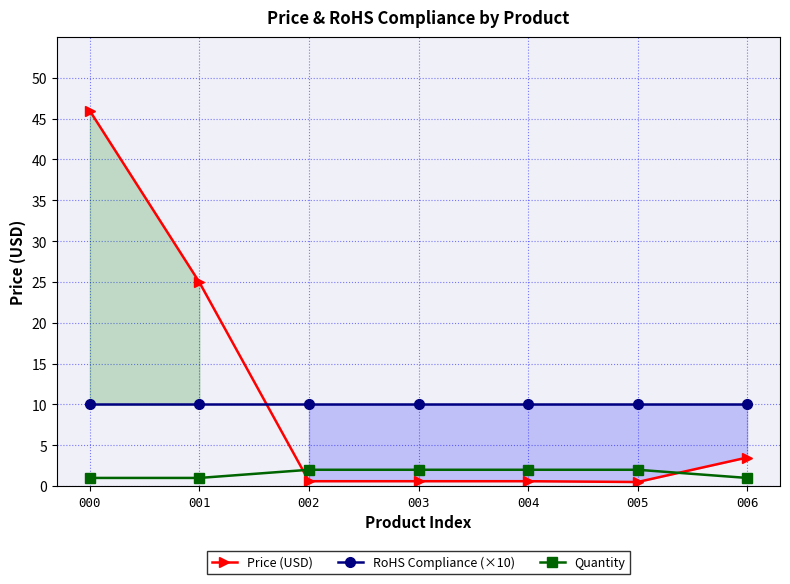

Which has a higher value, 001 or 002?

001